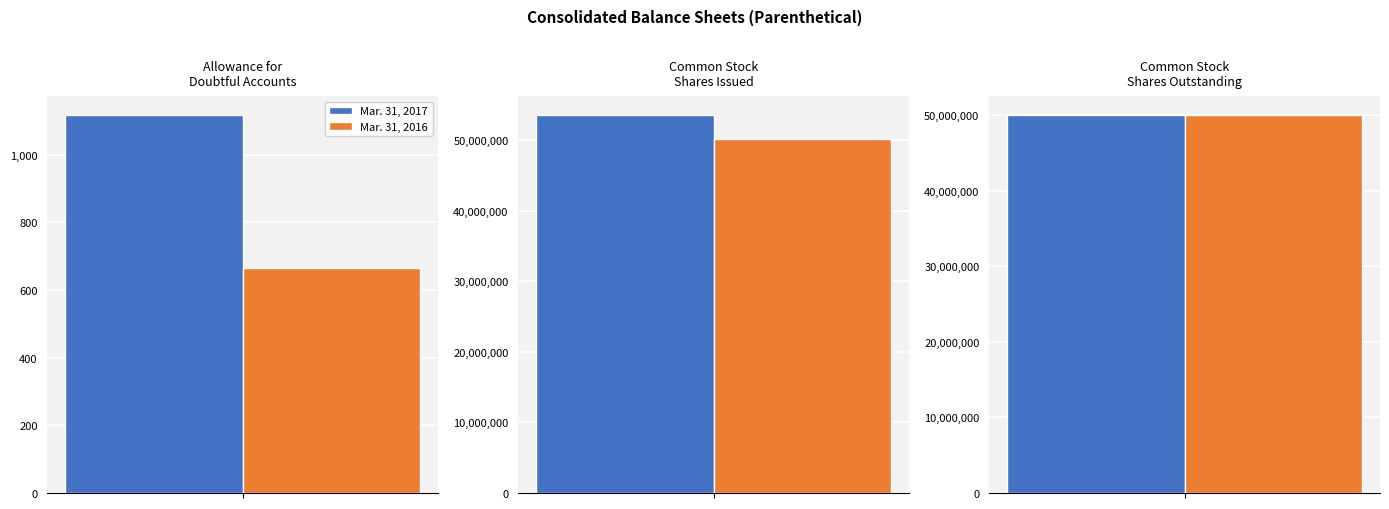

What is the difference between the maximum and second lowest values in the Mar. 31, 2017 series?

3558000